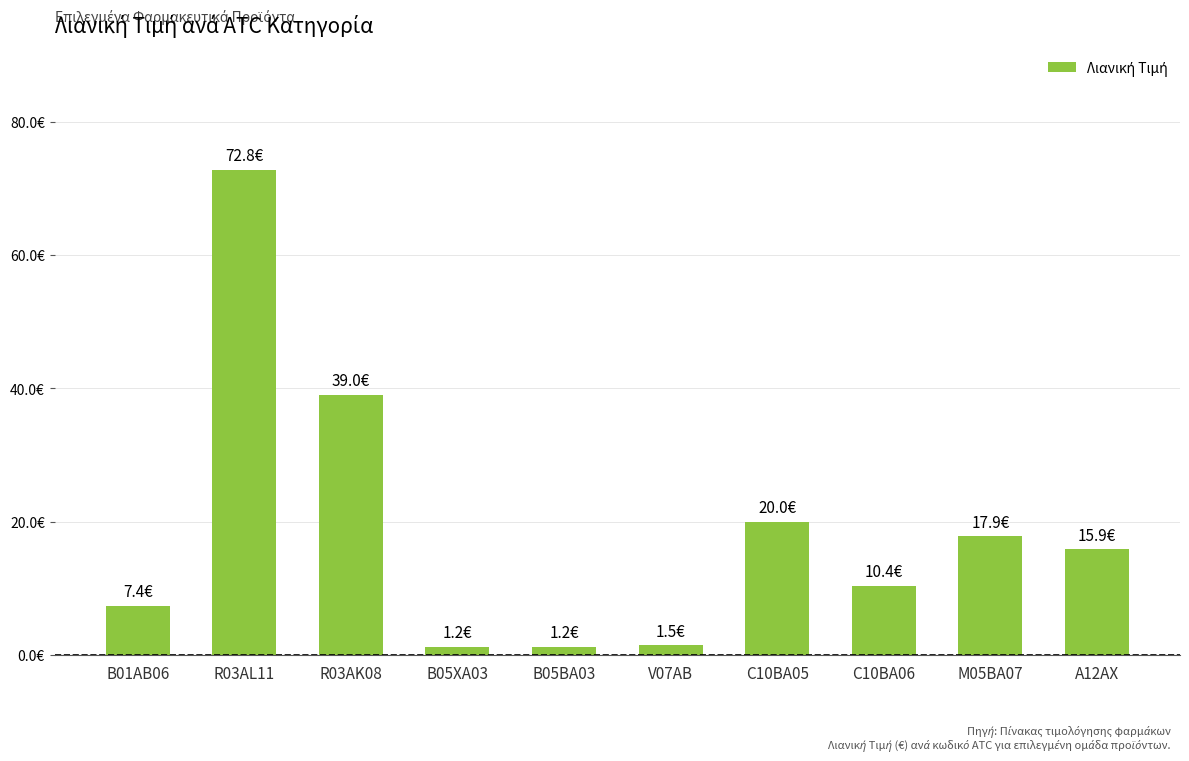

What is the sum of all values?

187.3